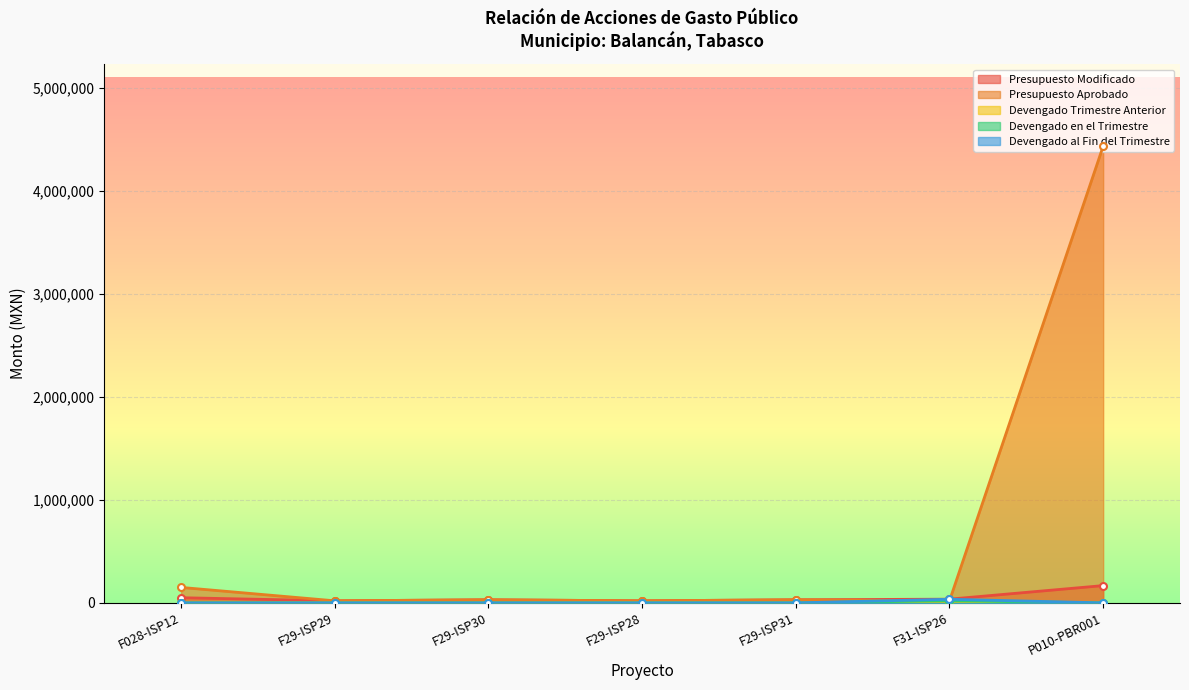

At how many categories does at least one series exceed 2697548?

1